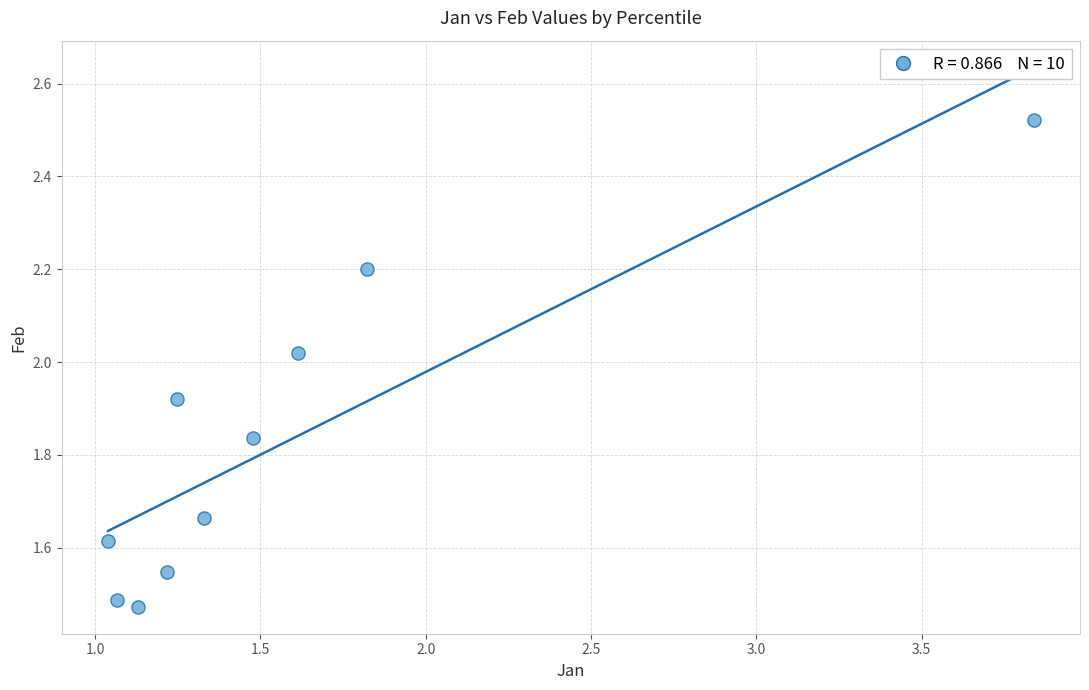

What is the range of X values (max minus min)?

2.8